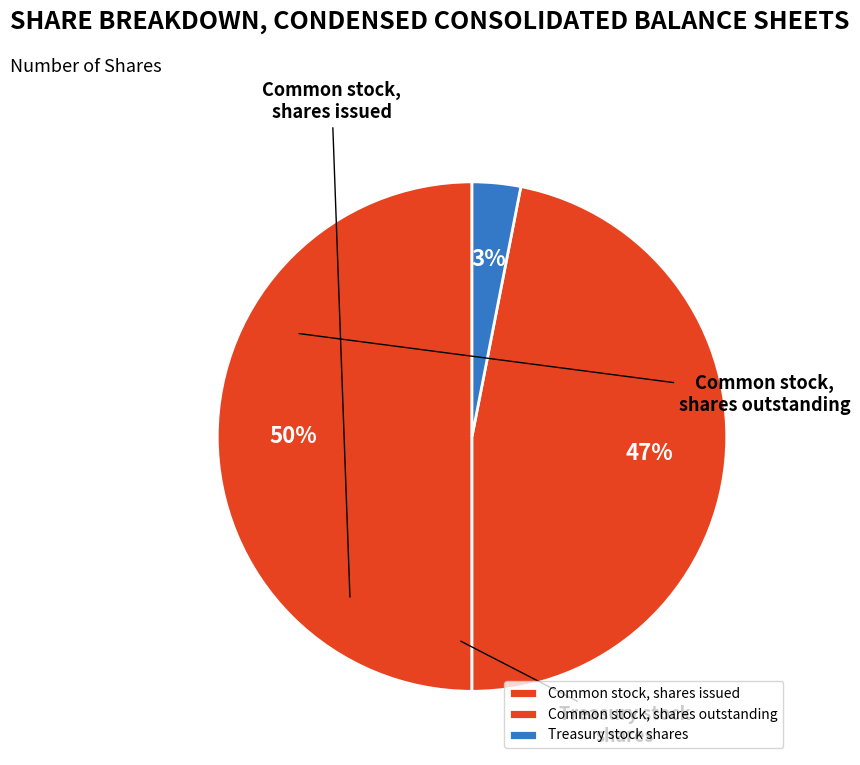

How many slices are in this pie chart?

3